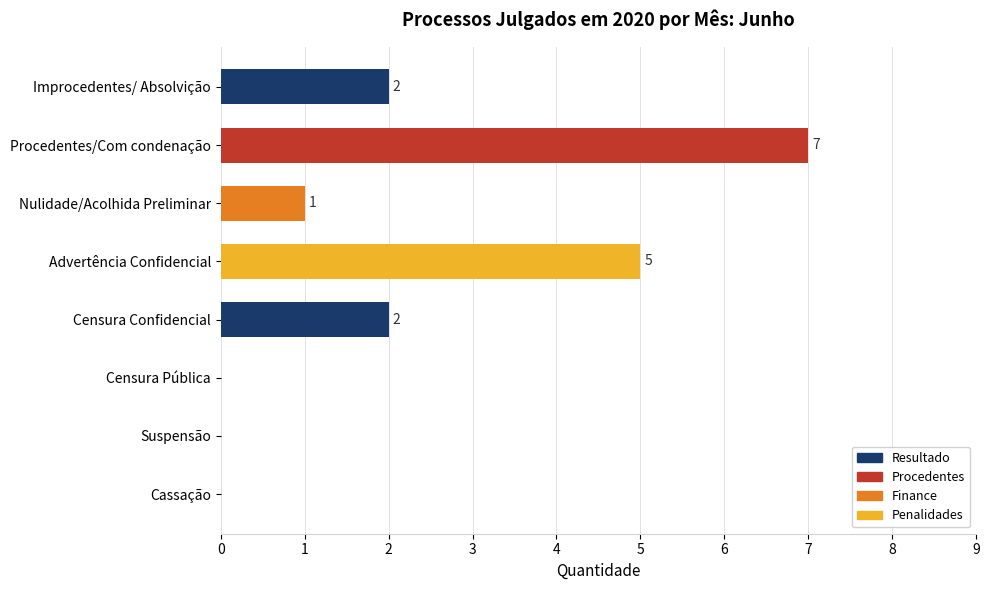

How many values are between 0 and 5?

7